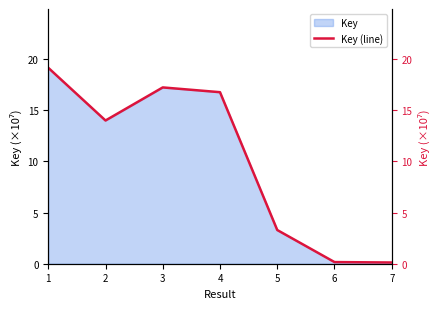

The value of Key at 4 is 11.6. True or false?

False